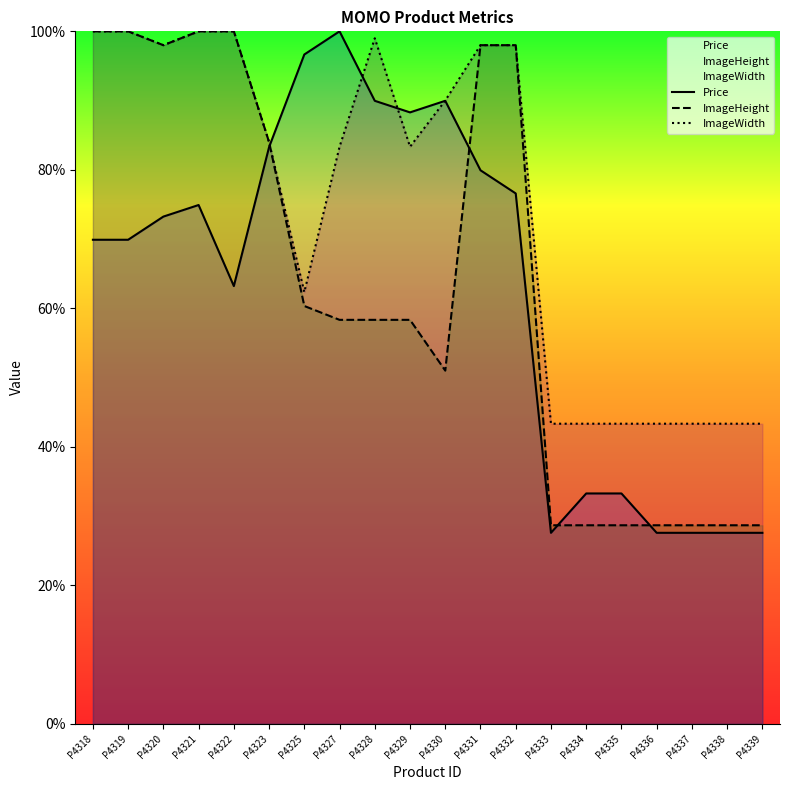

Where is the first local maximum for ImageWidth?

P4328